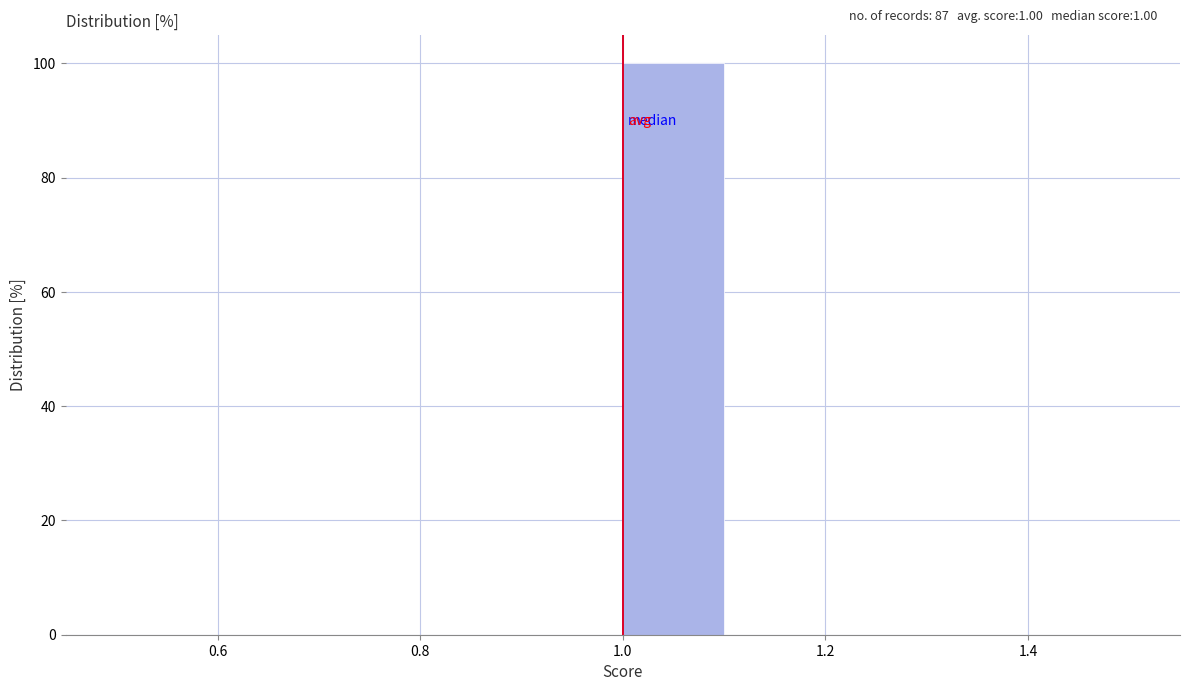

Over which range of the x-axis is the bar tallest?

1.0 to 1.1